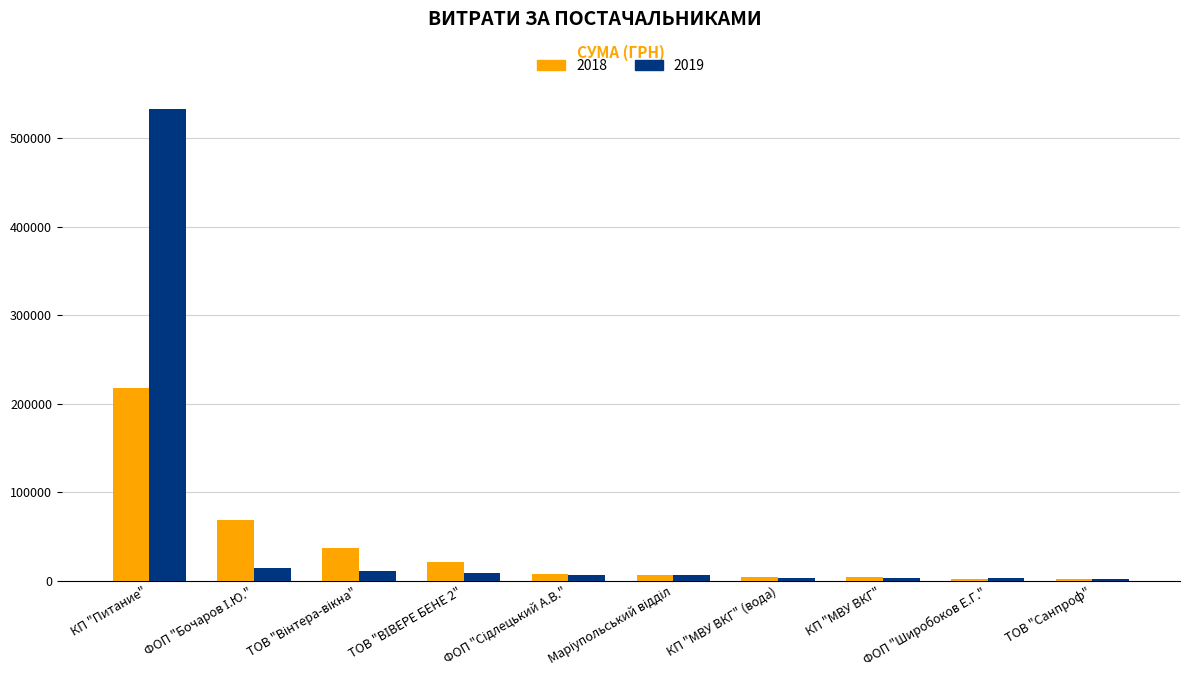

At which category is the sum across all series the highest?

КП "Питание"